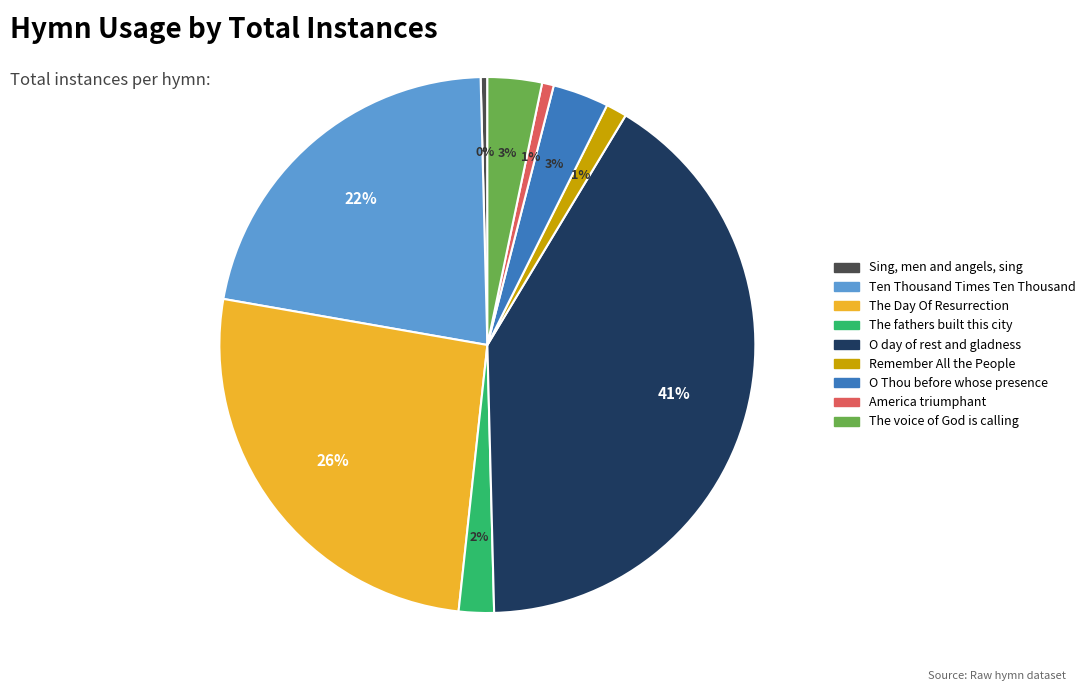

Does The fathers built this city account for over 50% of the chart?

No